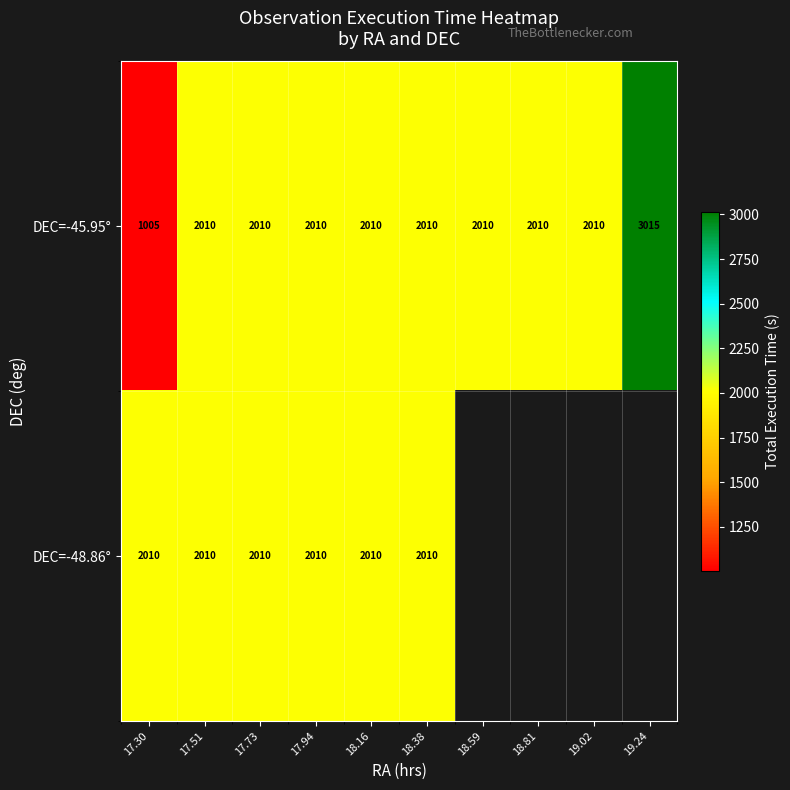

True or false: DEC=-45.95° has a value of 2010 at 18.38.

True